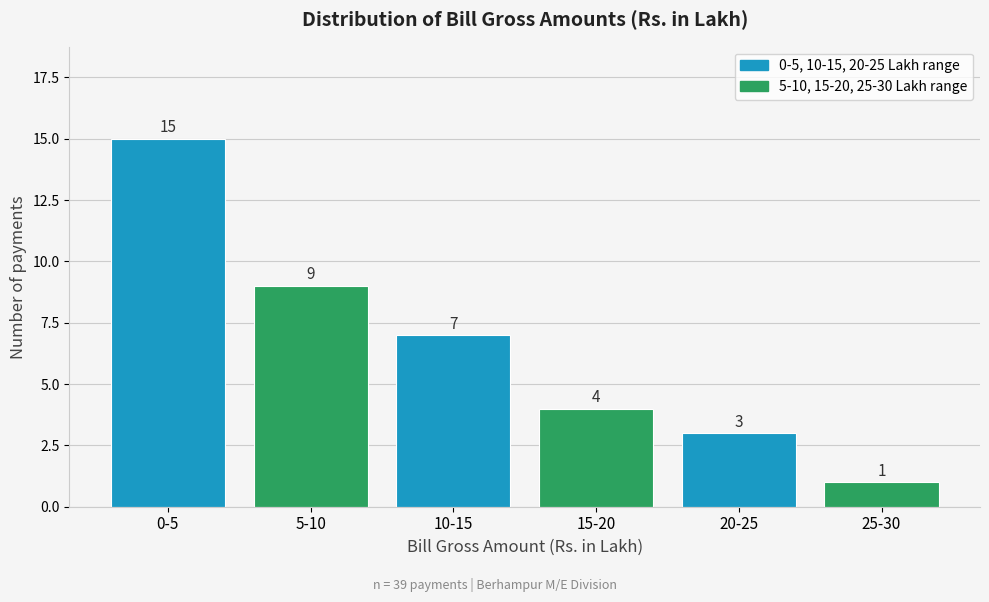

Reading left to right, transcribe all the data shown in this chart.

15	9	7	4	3	1